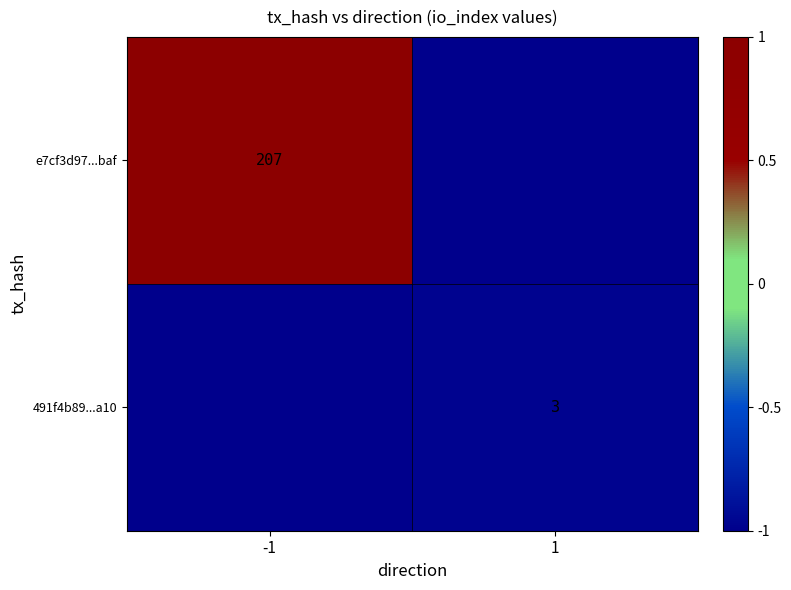

The 491f4b89...a10 series shows 3 at 1. True or false?

True